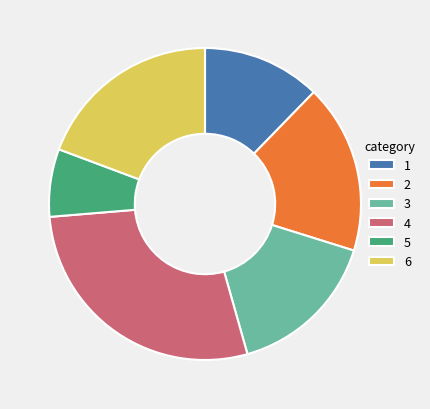

Is 6 the majority of the pie?

No